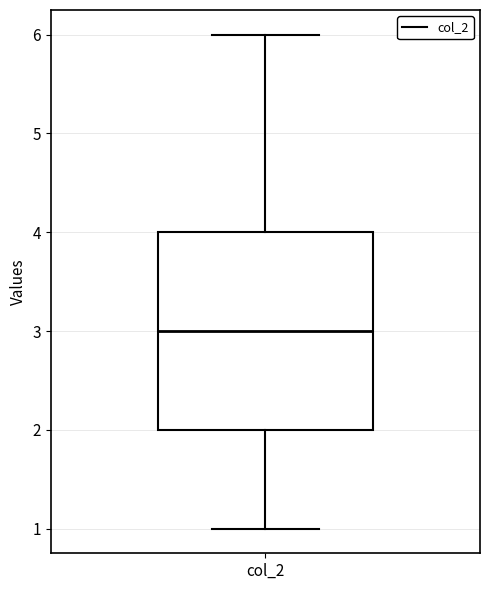

Read this box plot against the y-axis: the position of the median line, the range covered by the box, and the ends of both whiskers. The values are not printed on the chart, so give them approximately, as read against the axis.

median 3, box 2 to 4, whiskers 1 to 6